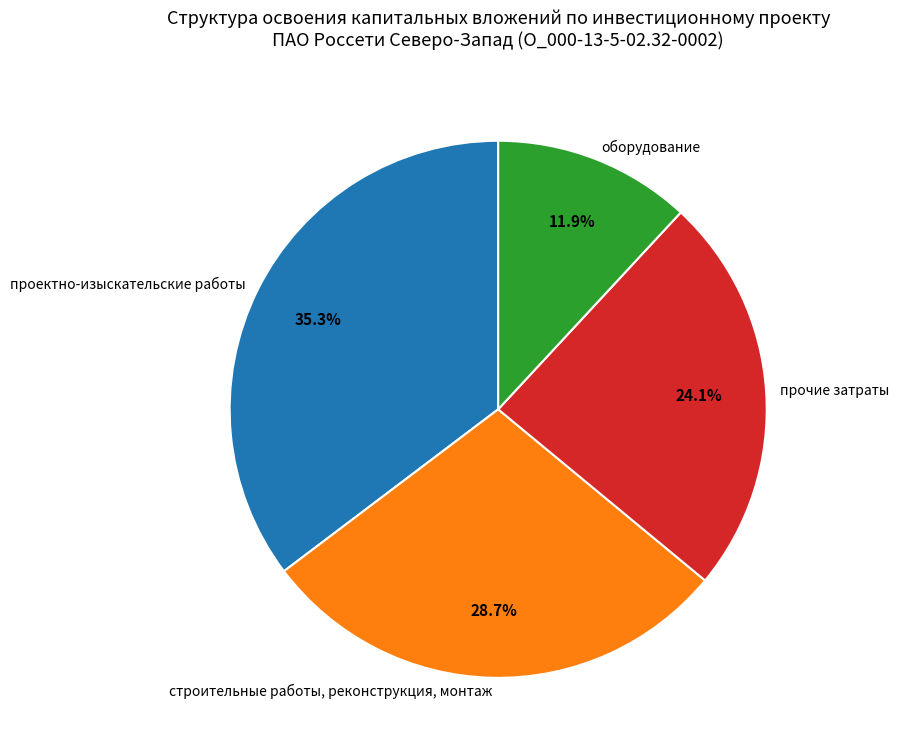

Rank the categories by value from highest to lowest.

проектно-изыскательские работы, строительные работы, реконструкция, монтаж, прочие затраты, оборудование